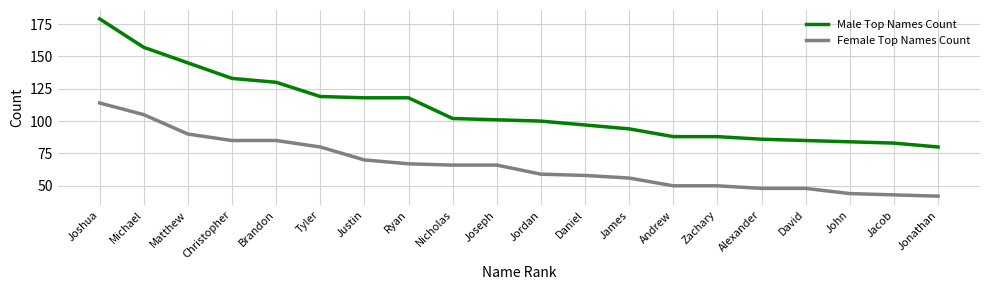

At how many categories does at least one series exceed 137?

3